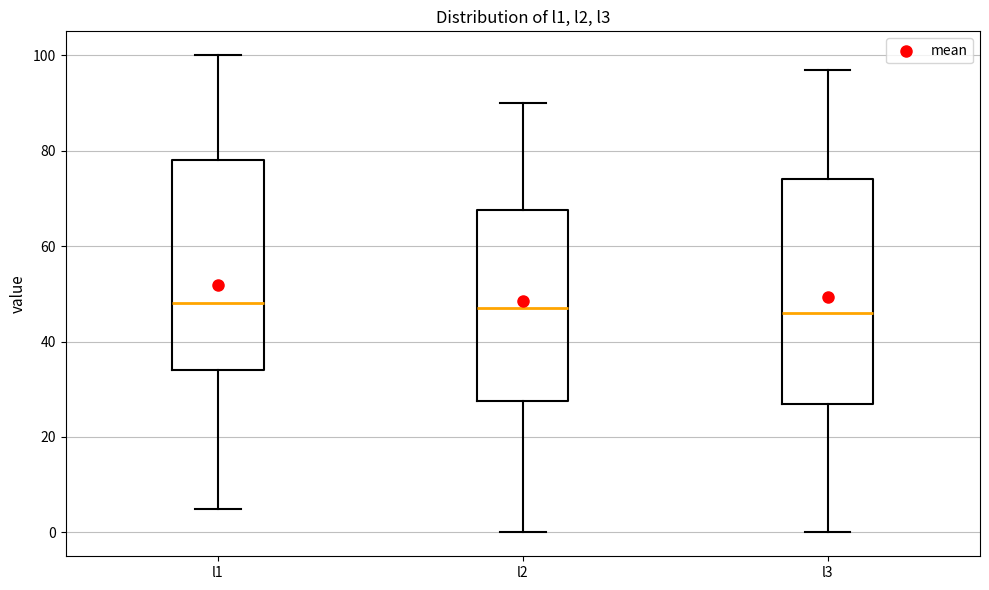

Which box is the tallest, from its lower edge to its upper edge?

l3